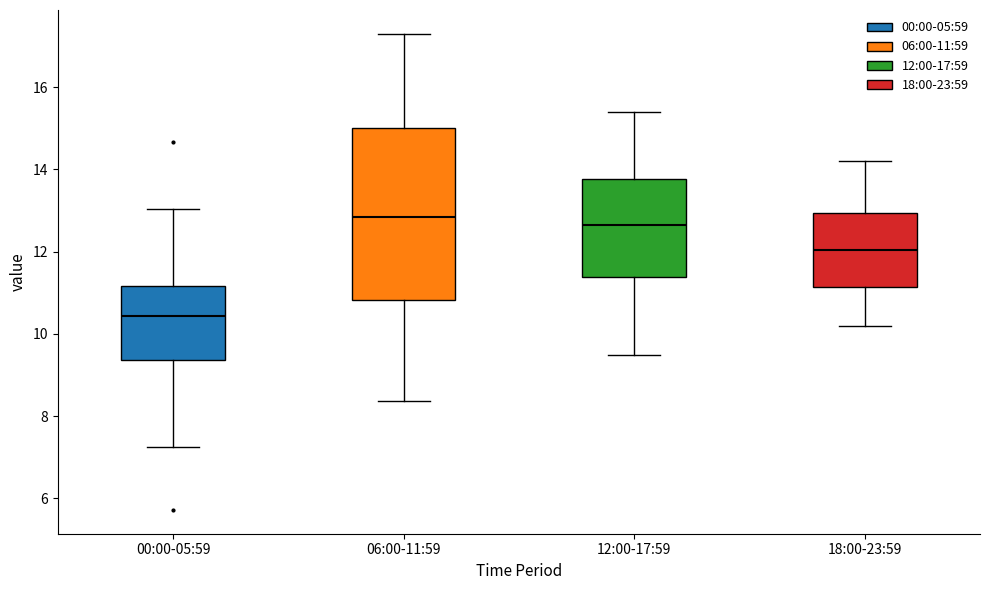

Which box is the tallest, from its lower edge to its upper edge?

06:00-11:59